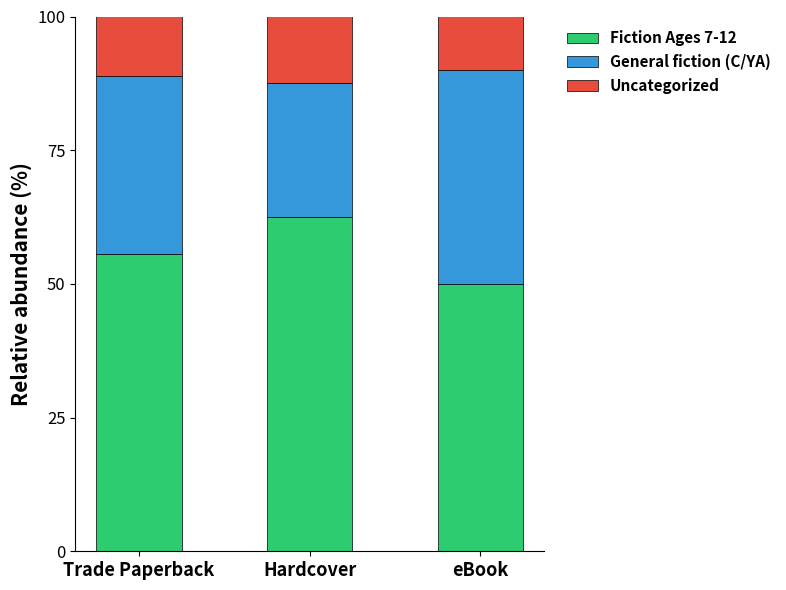

Does the chart contain any negative values?

No